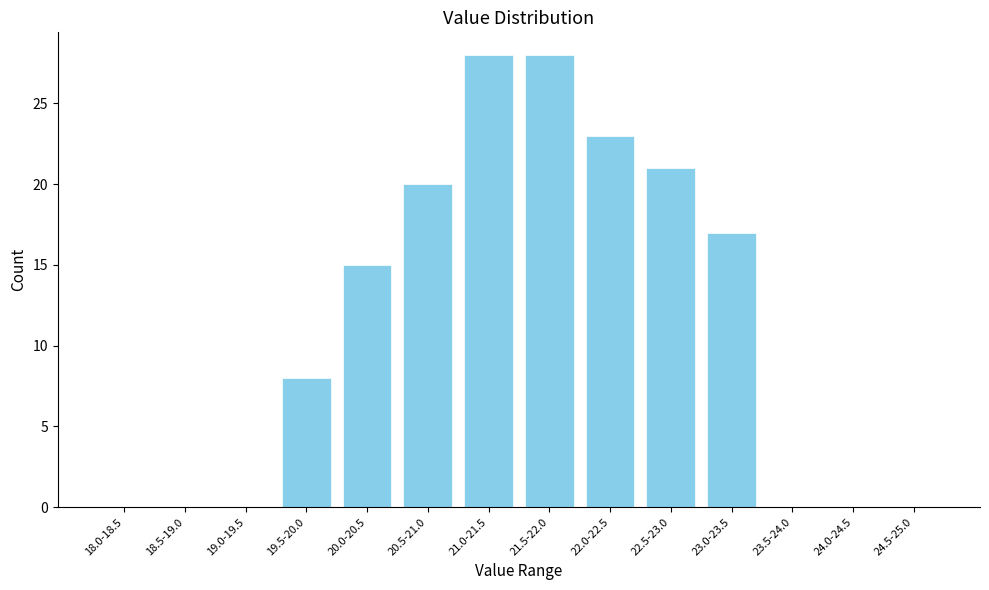

Reading right to left, transcribe all the data shown in this chart.

24.5-25.0=0	24.0-24.5=0	23.5-24.0=0	23.0-23.5=17	22.5-23.0=21	22.0-22.5=23	21.5-22.0=28	21.0-21.5=28	20.5-21.0=20	20.0-20.5=15	19.5-20.0=8	19.0-19.5=0	18.5-19.0=0	18.0-18.5=0